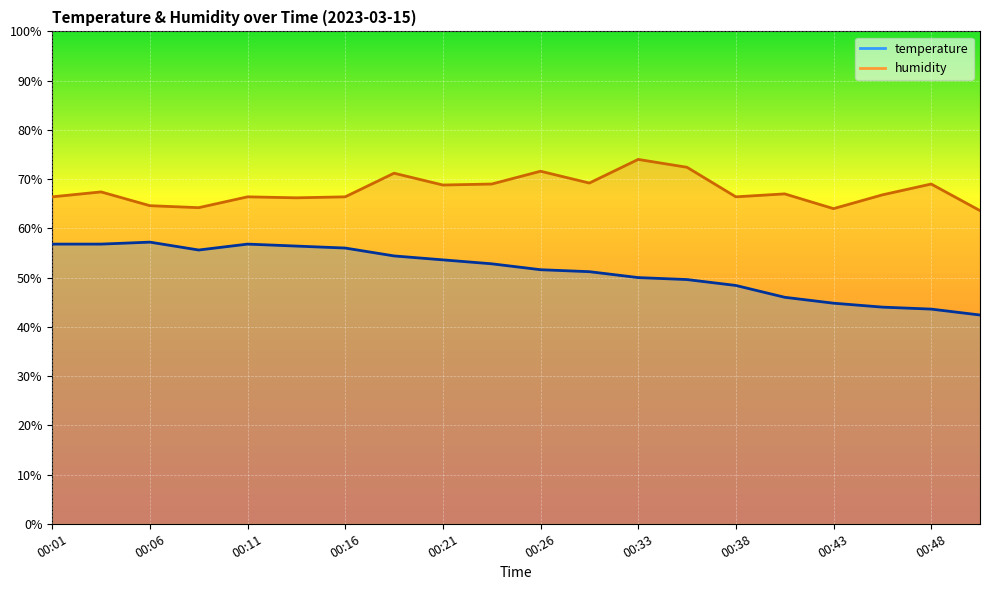

Where is humidity nearest to the value 68?

00:04